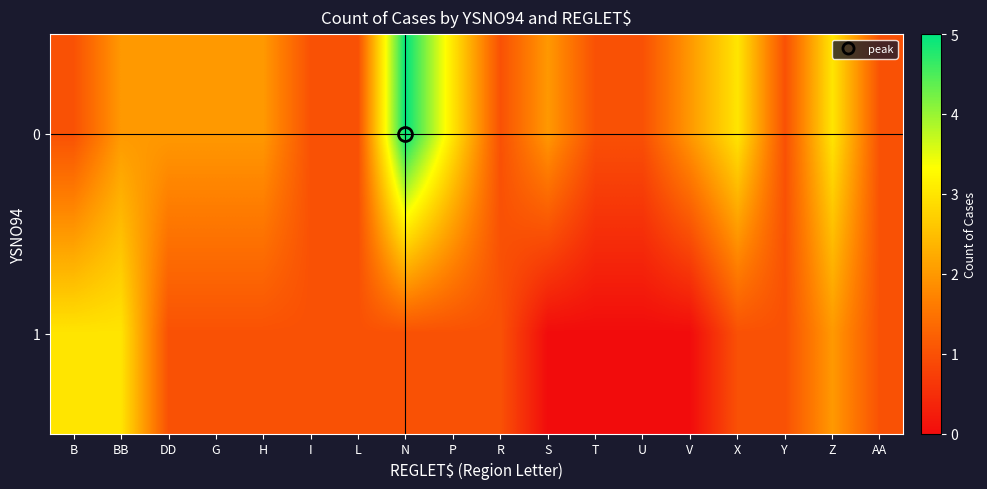

At how many categories does at least one series exceed 0?

18